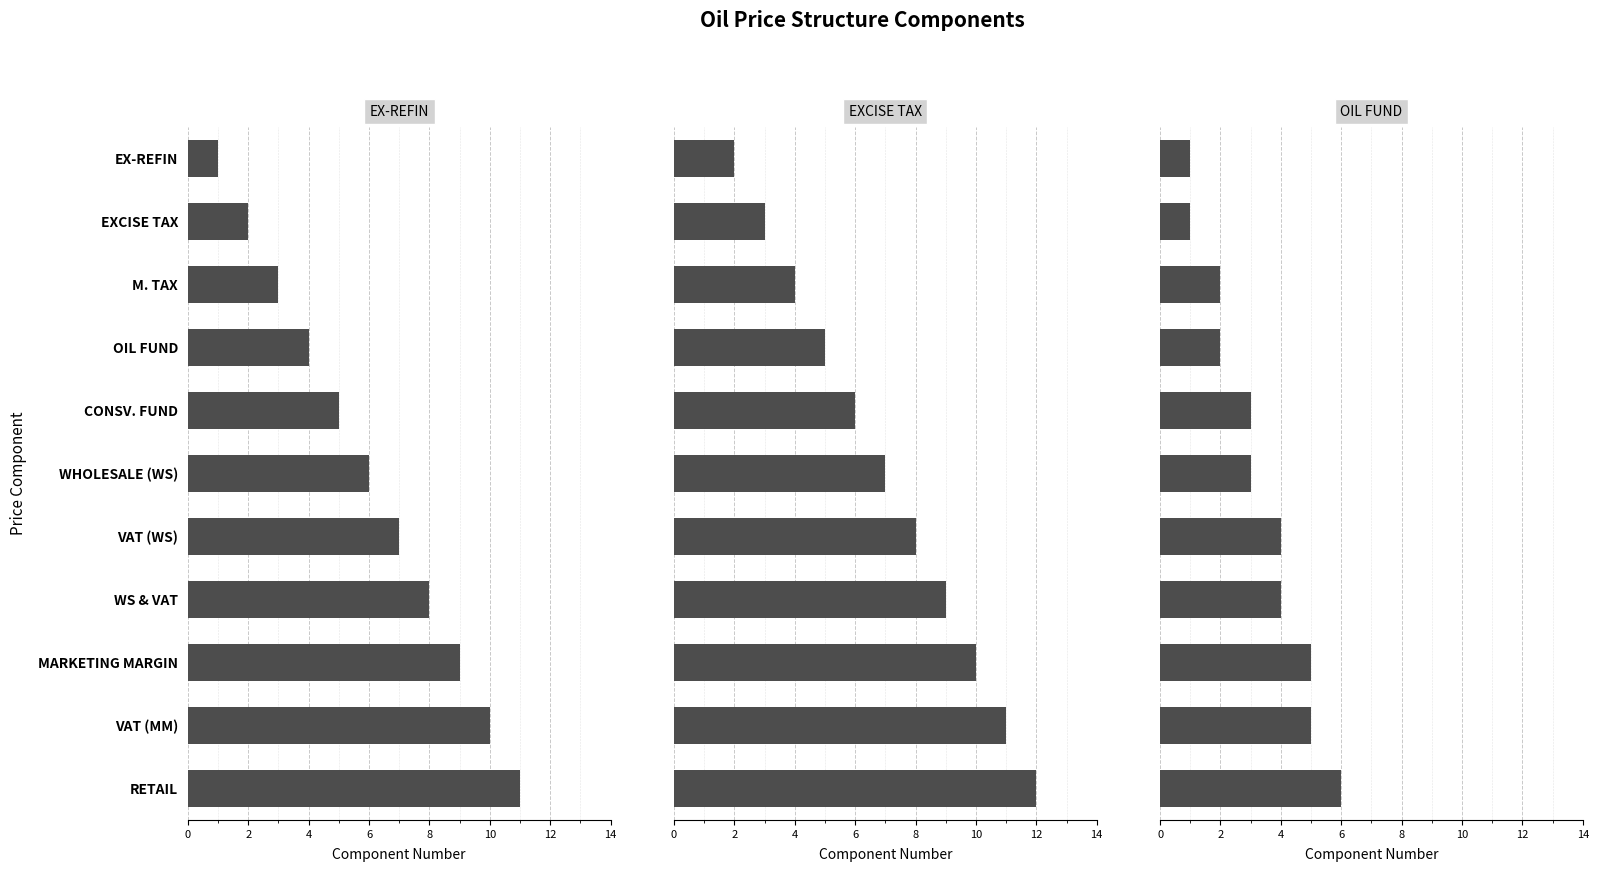

At EX-REFIN, list the series in order from largest to smallest.

EXCISE TAX, EX-REFIN, OIL FUND